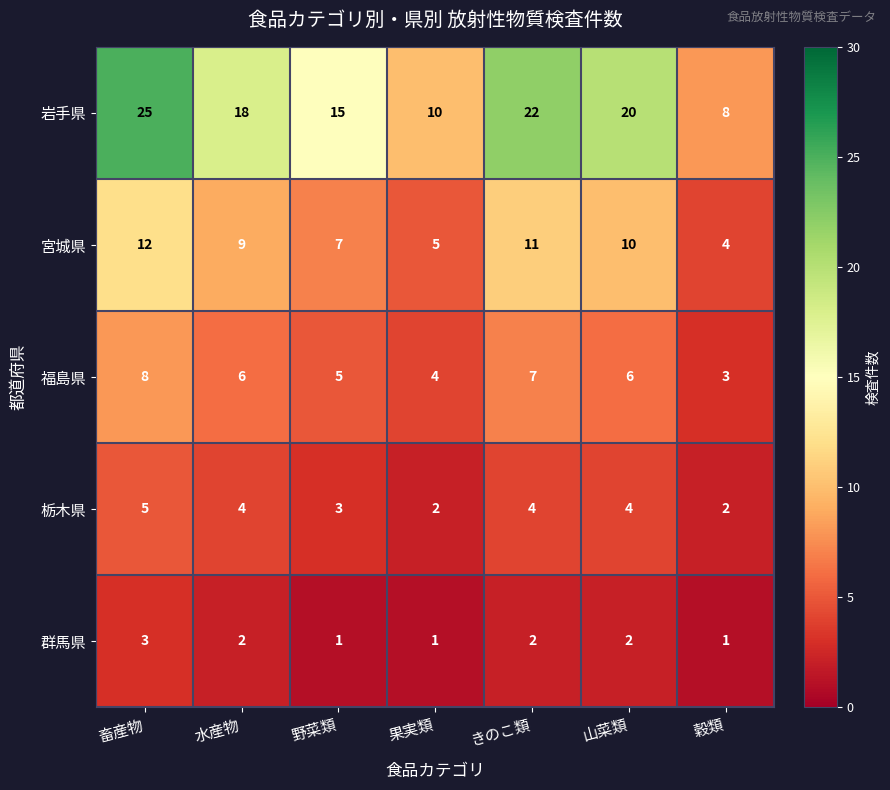

At how many categories does at least one series exceed 17?

4